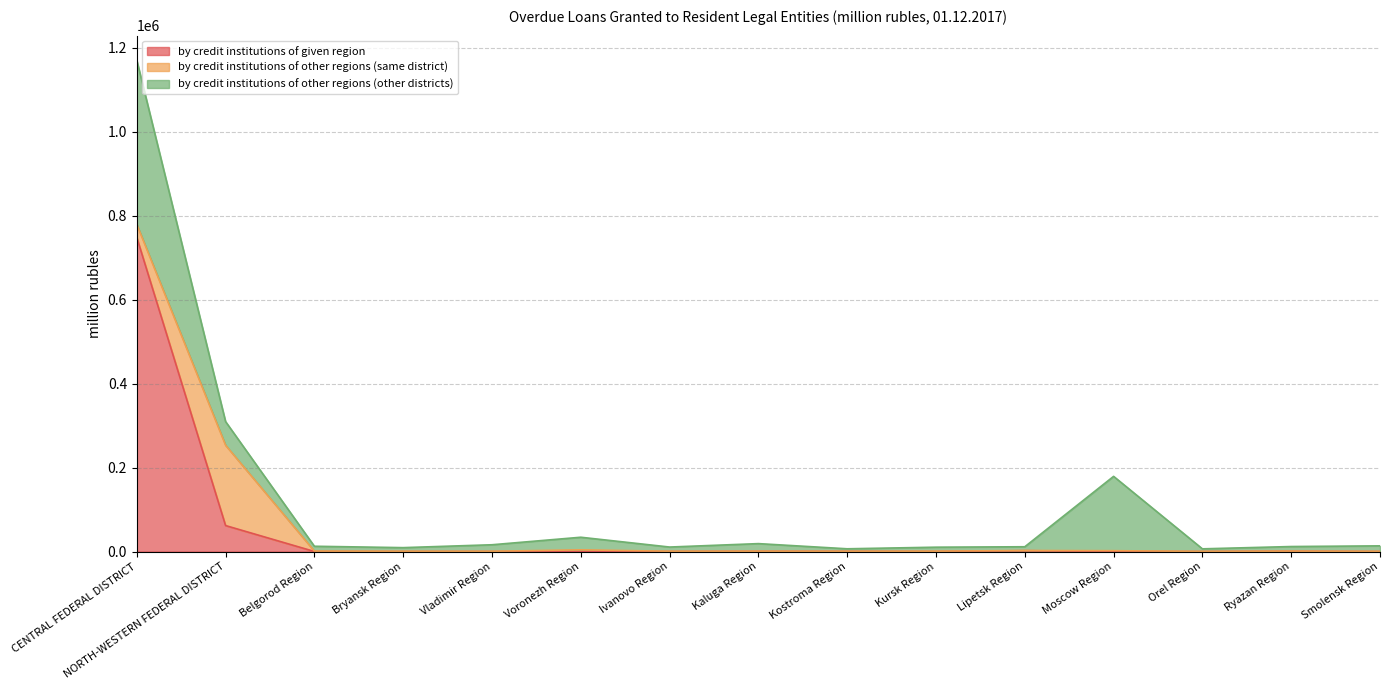

Which category has the lowest value in the by credit institutions of other regions (other districts) series?

Kostroma Region